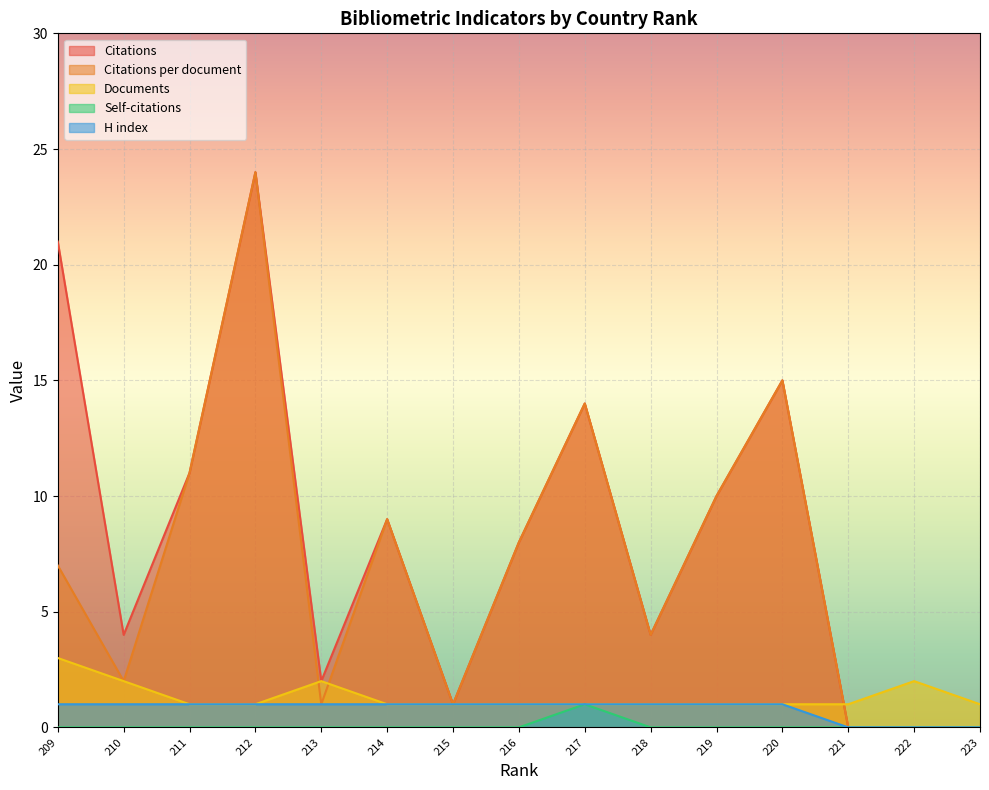

What is the difference between the Citations per document values at 216 and 210?

6